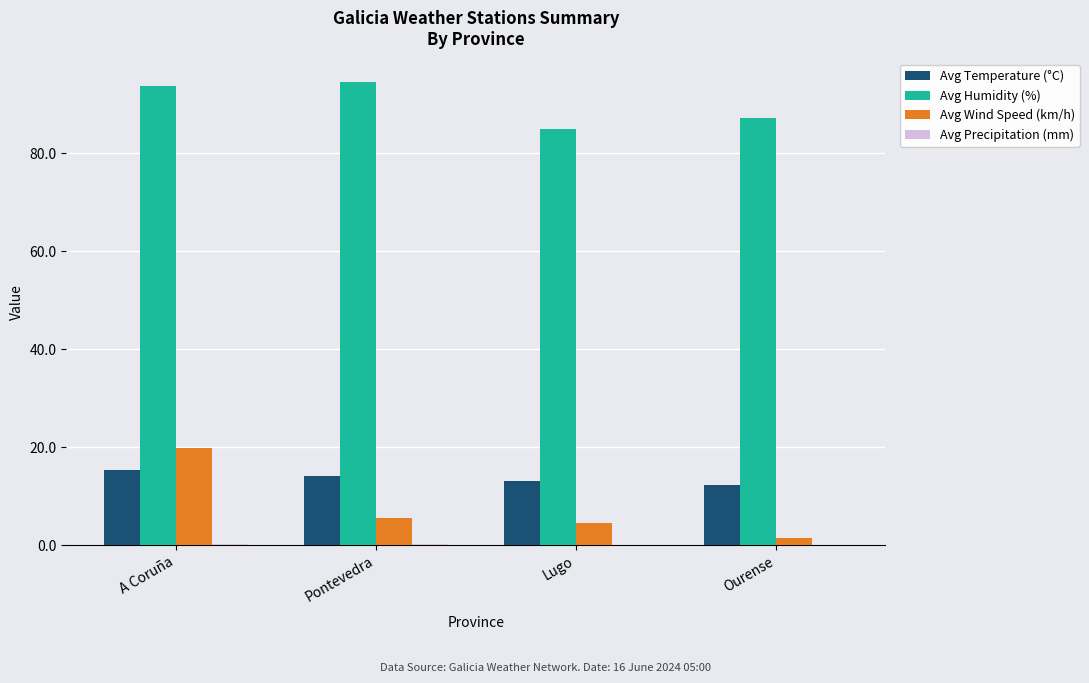

Where is Avg Humidity (%) nearest to the value 89?

Ourense